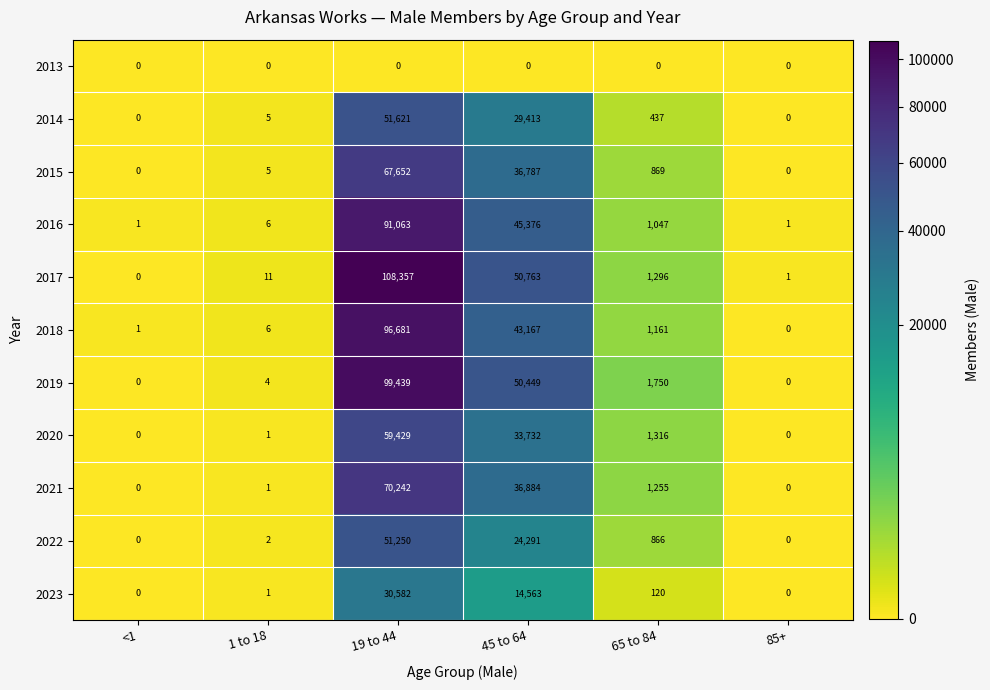

At which label is 2023 closest to 15291?

45 to 64